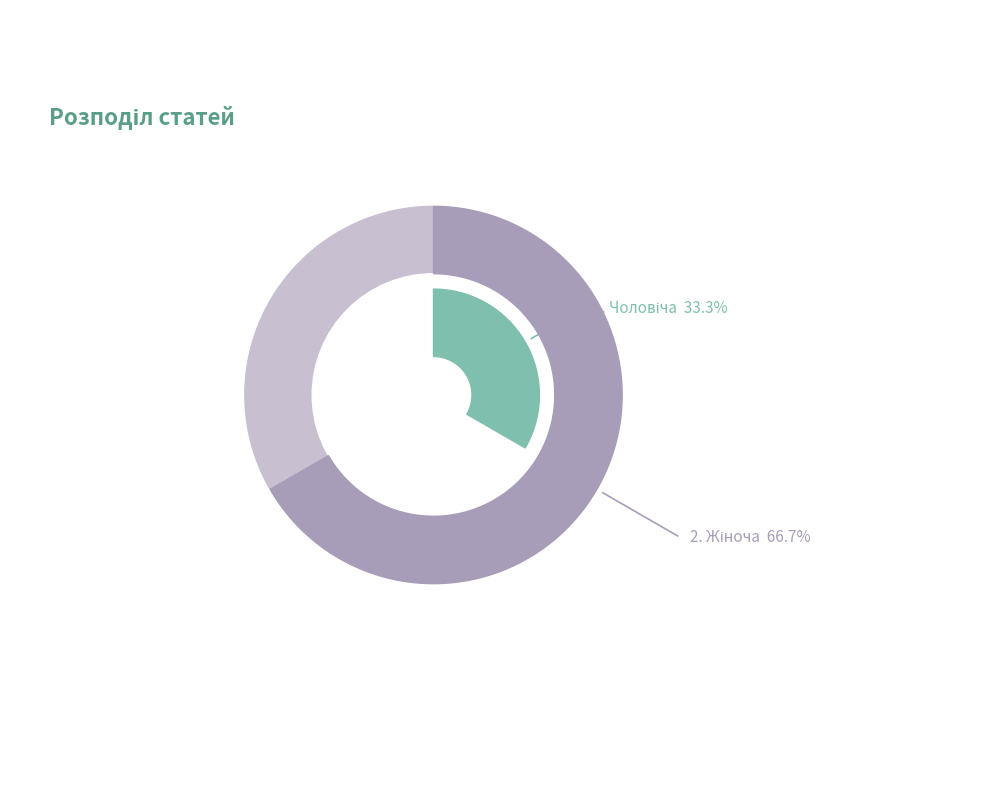

Rank the categories by value from lowest to highest.

Чоловіча, Жіноча